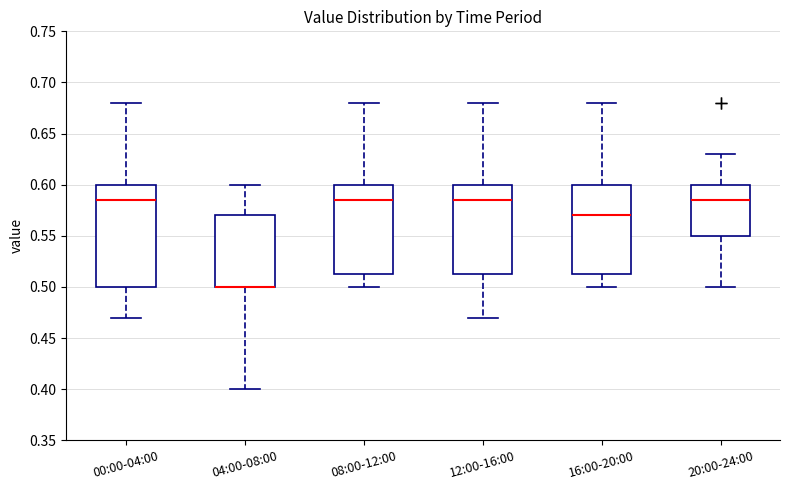

Reading left to right, transcribe this box plot: for each box, give where its median line is, the range the box spans, and where its two whiskers end, as read against the y-axis. The values are not printed on the chart, so give them approximately, as read against the axis.

00:00-04:00: median 0.585, box 0.500 to 0.600, whiskers 0.470 to 0.680
04:00-08:00: median 0.500 (drawn on the box's lower edge), box 0.500 to 0.570, whiskers 0.400 to 0.600
08:00-12:00: median 0.585, box 0.515 to 0.600, whiskers 0.500 to 0.680
12:00-16:00: median 0.585, box 0.515 to 0.600, whiskers 0.470 to 0.680
16:00-20:00: median 0.570, box 0.515 to 0.600, whiskers 0.500 to 0.680
20:00-24:00: median 0.585, box 0.550 to 0.600, whiskers 0.500 to 0.630